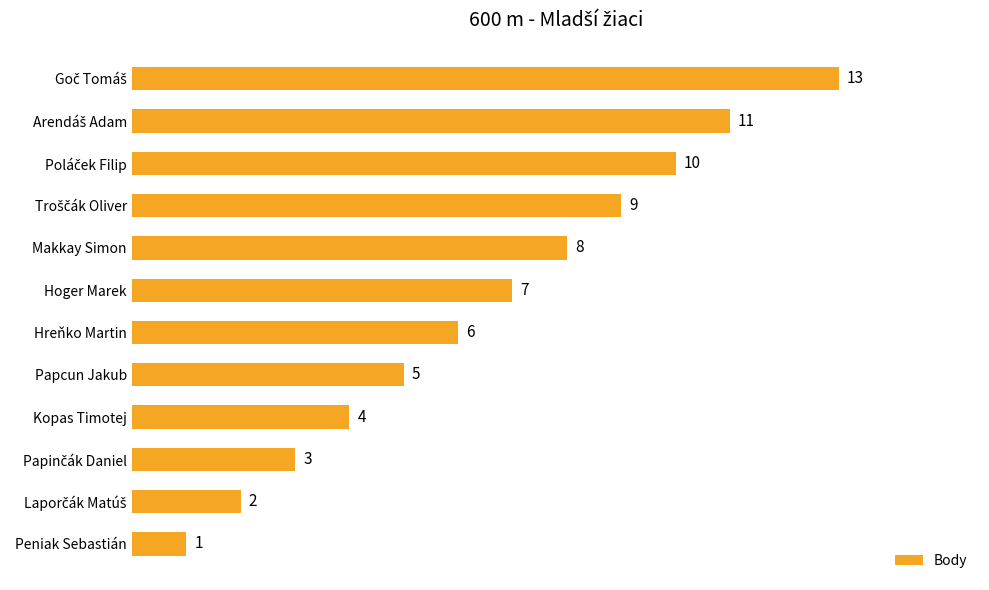

What is the average value?

7